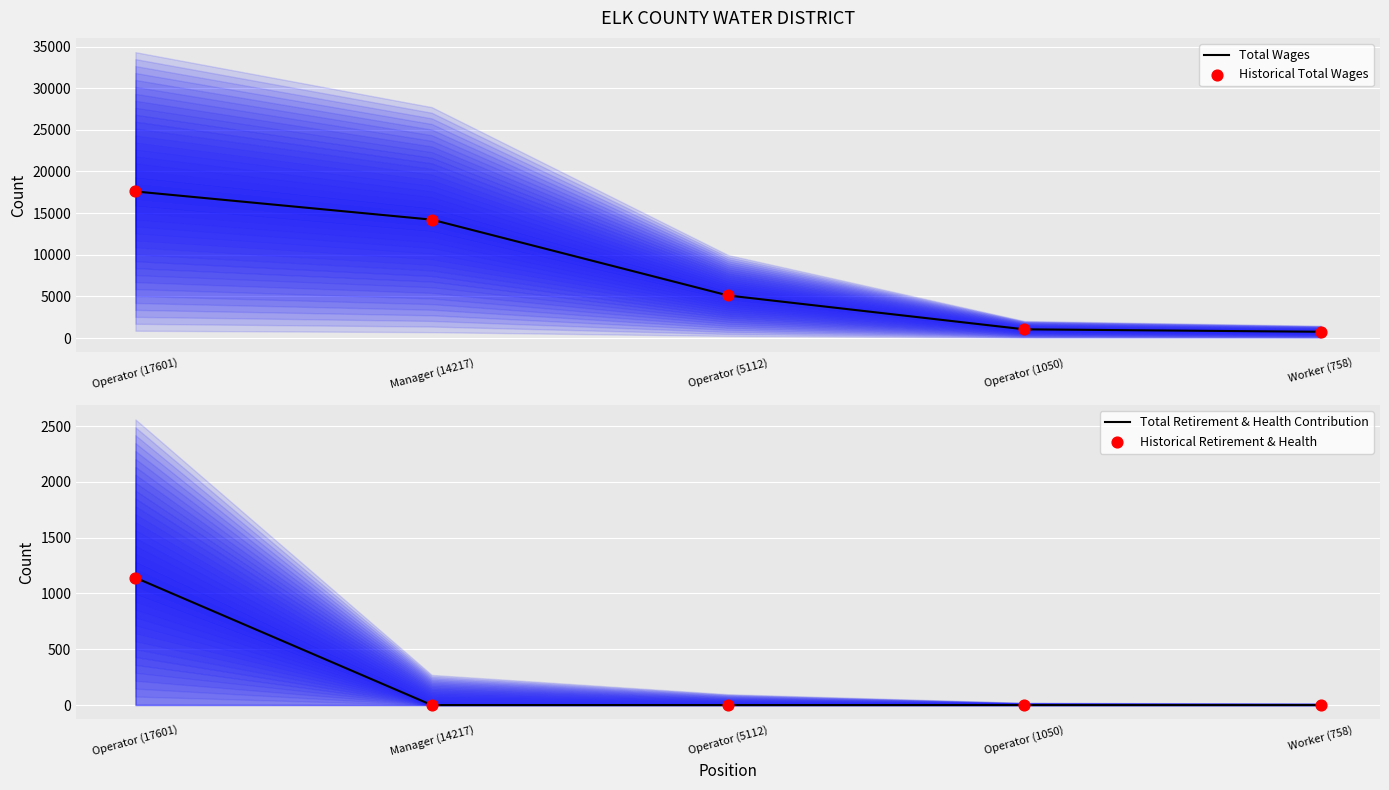

At which category is the sum across all series the highest?

Operator (17601)